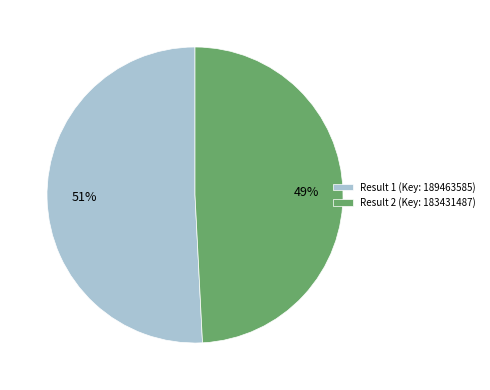

True or false: Result 1 (Key: 189463585) accounts for 51% of the total.

True